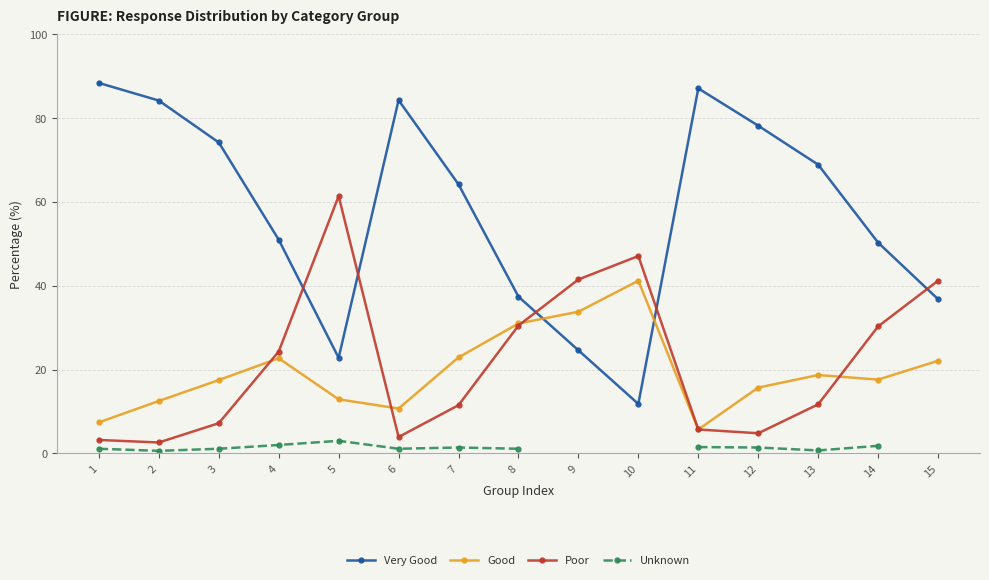

True or false: Poor and Unknown intersect in this chart.

False